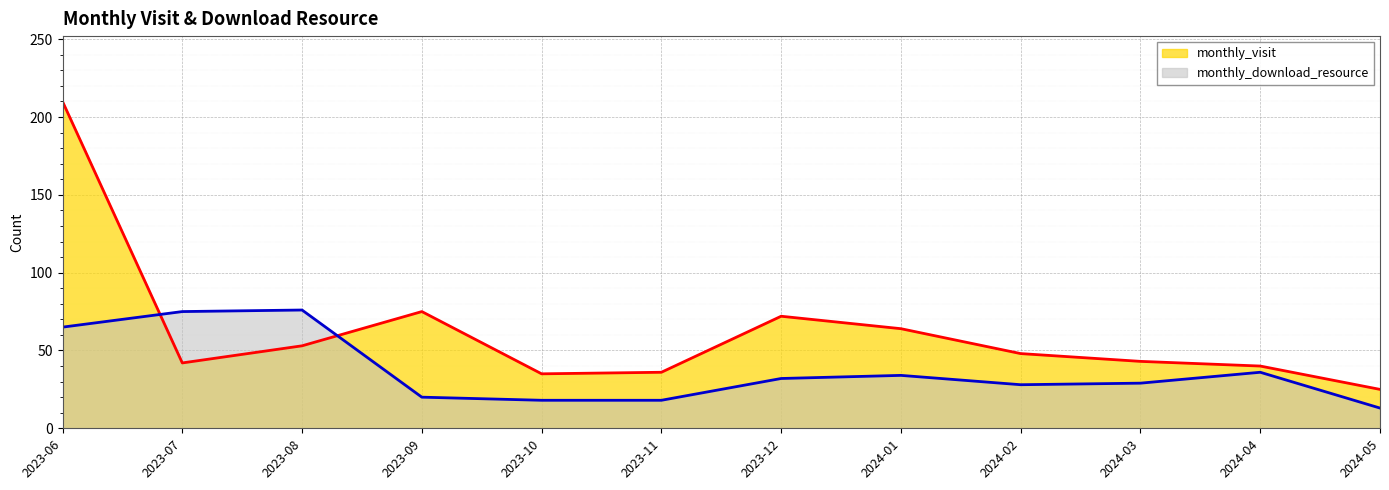

What is the approximate value of monthly_download_resource at 2023-10, to the nearest 10?

20